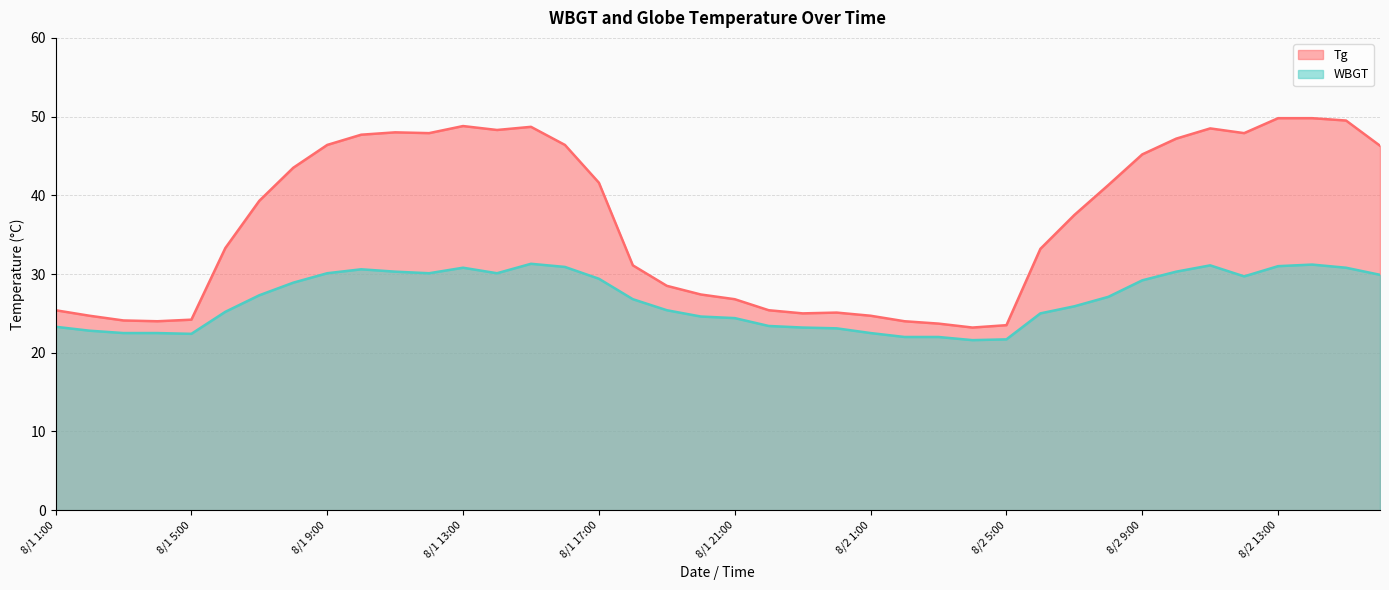

How many lines are shown in the chart?

2